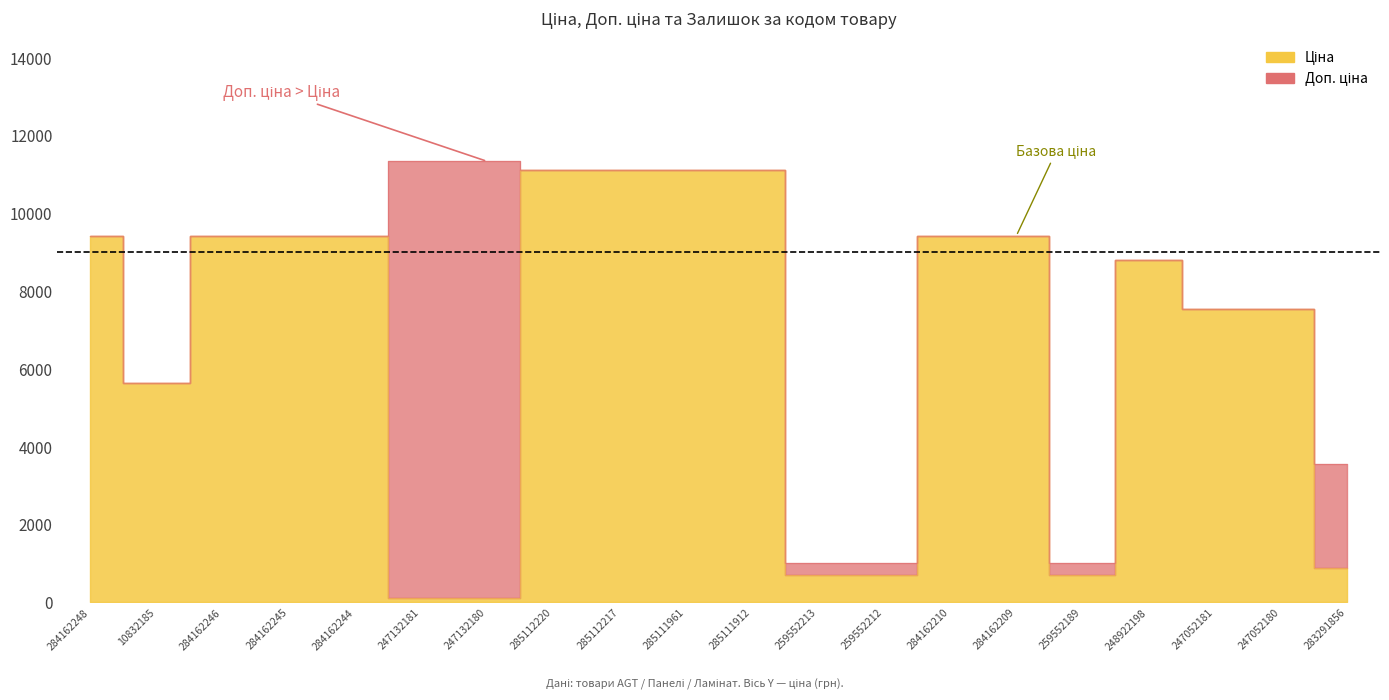

What is the lowest value of the Доп. ціна series?

1017.8